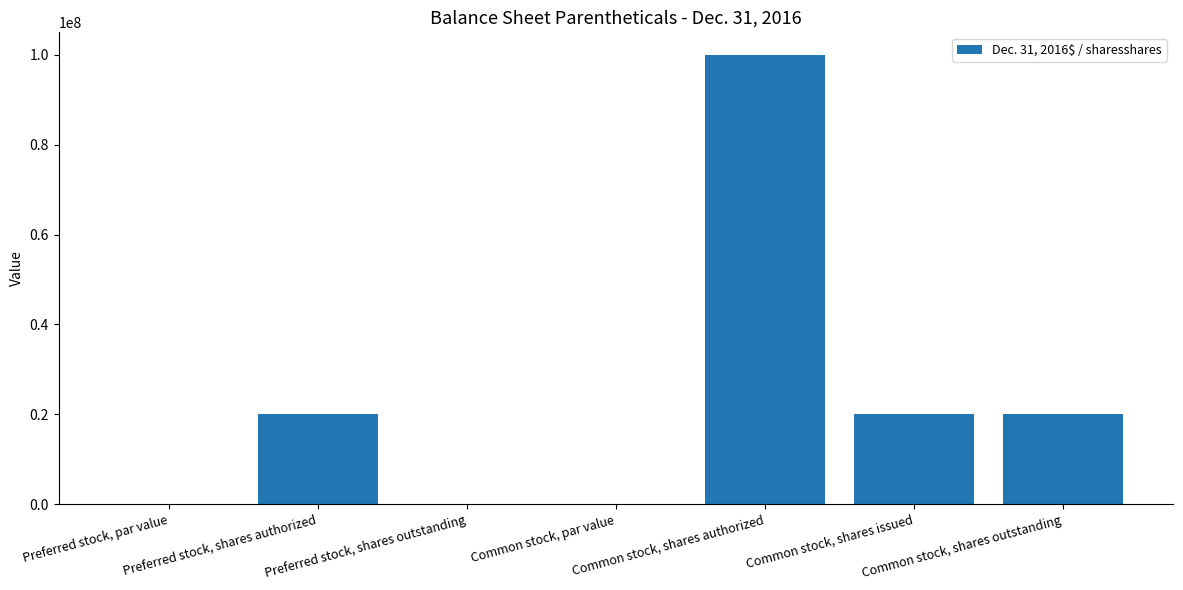

What is the difference between the values at Common stock, shares authorized and Preferred stock, shares authorized?

80000000.0